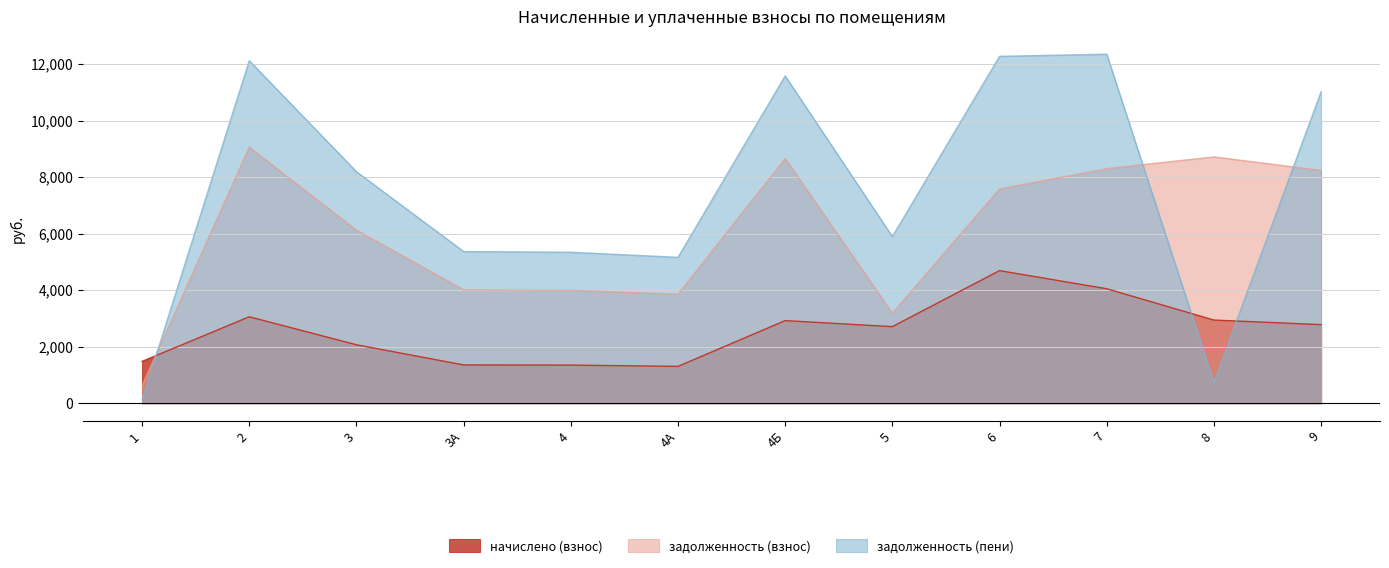

At which label is задолженность (взнос) closest to 4839?

3А